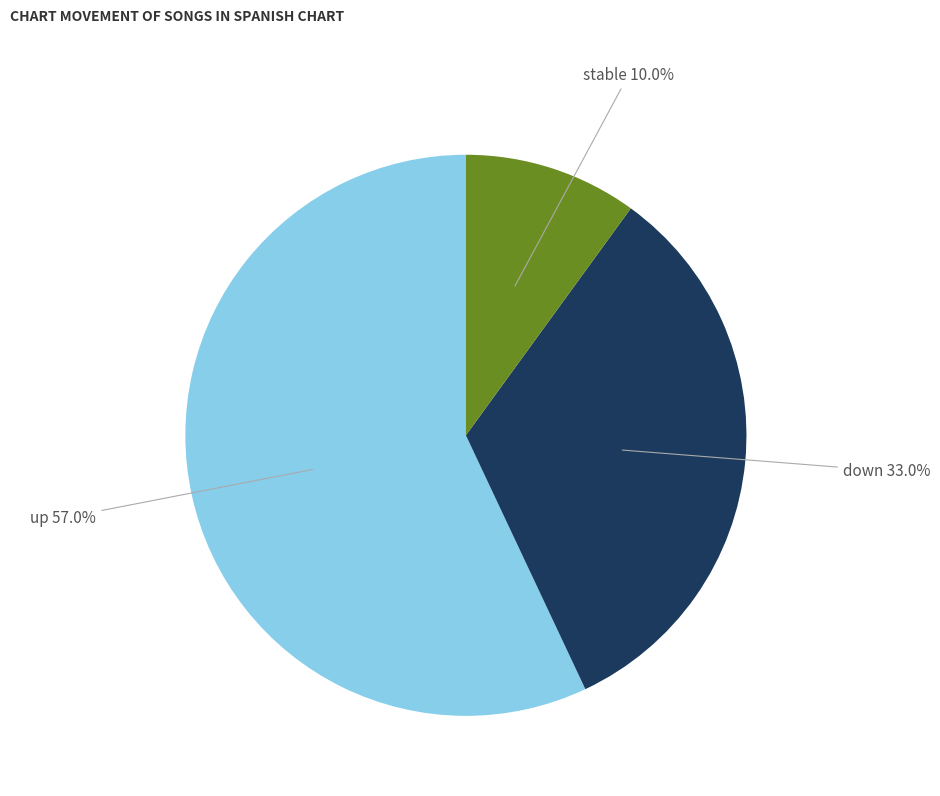

Is down the majority of the pie?

No